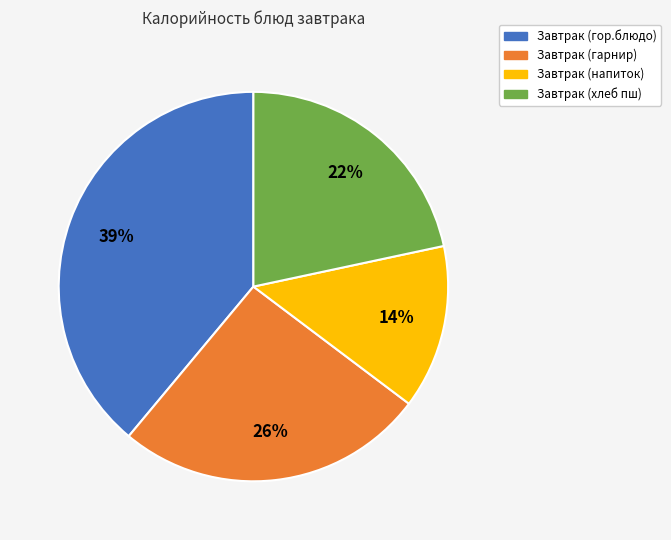

To the nearest percent, what is the average slice percentage?

25%